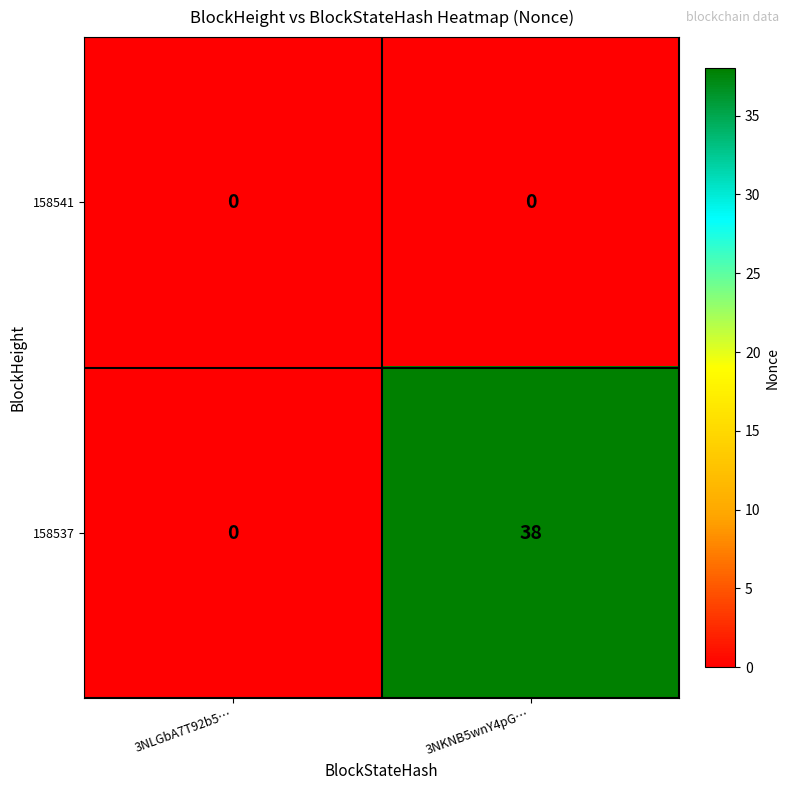

At which label does 158537 reach its minimum?

3NLGbA7T92b5…